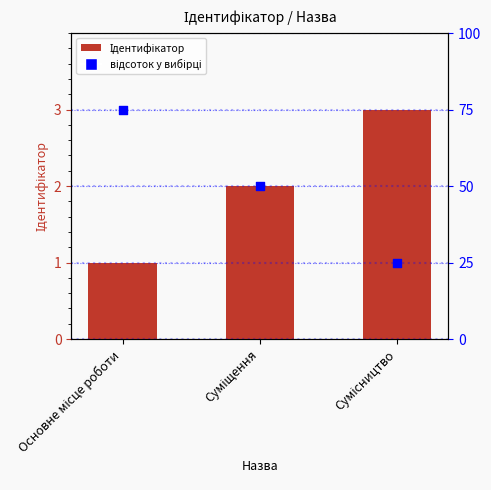

Approximately how many times larger is the value at Суміщення compared to Основне місце роботи?

2.0